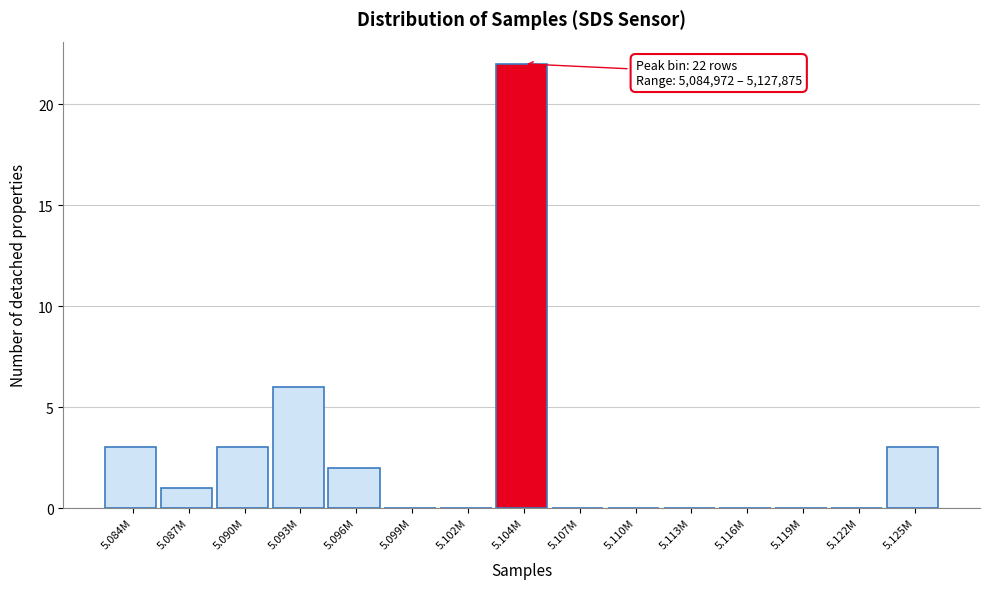

Reading left to right, what are all the values shown in this chart?

5.084M=3	5.087M=1	5.090M=3	5.093M=6	5.096M=2	5.099M=0	5.102M=0	5.104M=22	5.107M=0	5.110M=0	5.113M=0	5.116M=0	5.119M=0	5.122M=0	5.125M=3